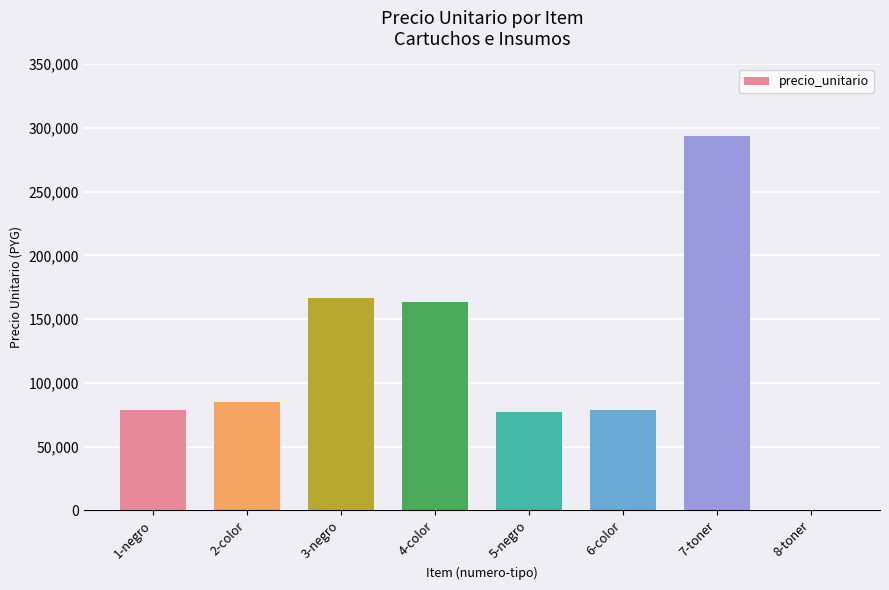

Is it true that the value at 3-negro is 166866?

True